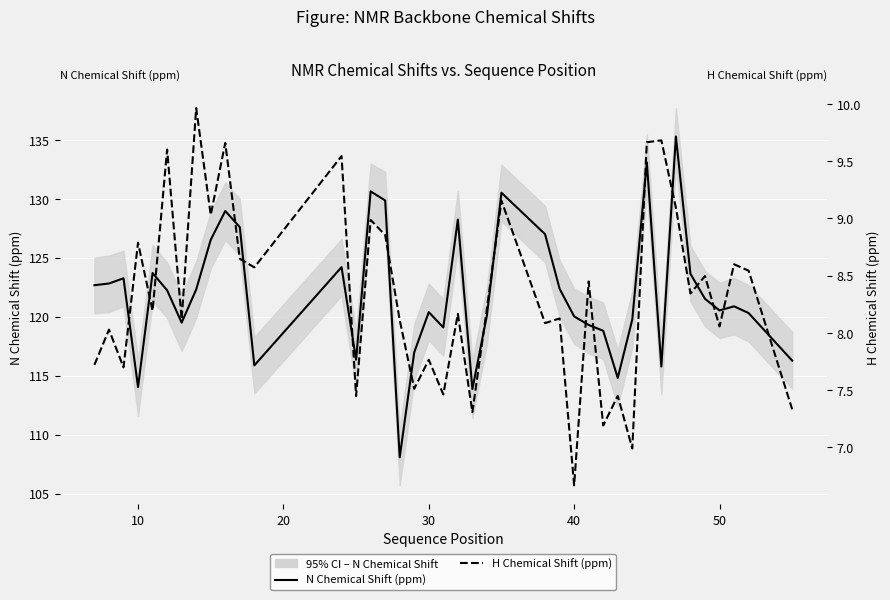

Reading left to right, extract all data points from this chart.

N Chemical Shift (ppm): 122.7	122.8	123.3	114.0	123.7	122.2	119.5	122.3	126.5	129.0	127.6	115.9	124.2	116.4	130.6	129.9	108.1	117.0	120.4	119.1	128.2	113.9	120.1	130.5	127.0	122.4	120.0	119.3	118.8	114.8	119.8	133.1	115.8	135.3	123.6	121.5	120.5	120.9	120.3	116.3
H Chemical Shift (ppm): 7.7	8.0	7.7	8.8	8.2	9.6	8.1	10.0	9.0	9.7	8.6	8.6	9.5	7.4	9.0	8.9	8.1	7.5	7.8	7.5	8.2	7.3	8.2	9.2	8.1	8.1	6.7	8.4	7.2	7.5	7.0	9.7	9.7	9.1	8.3	8.5	8.1	8.6	8.5	7.3